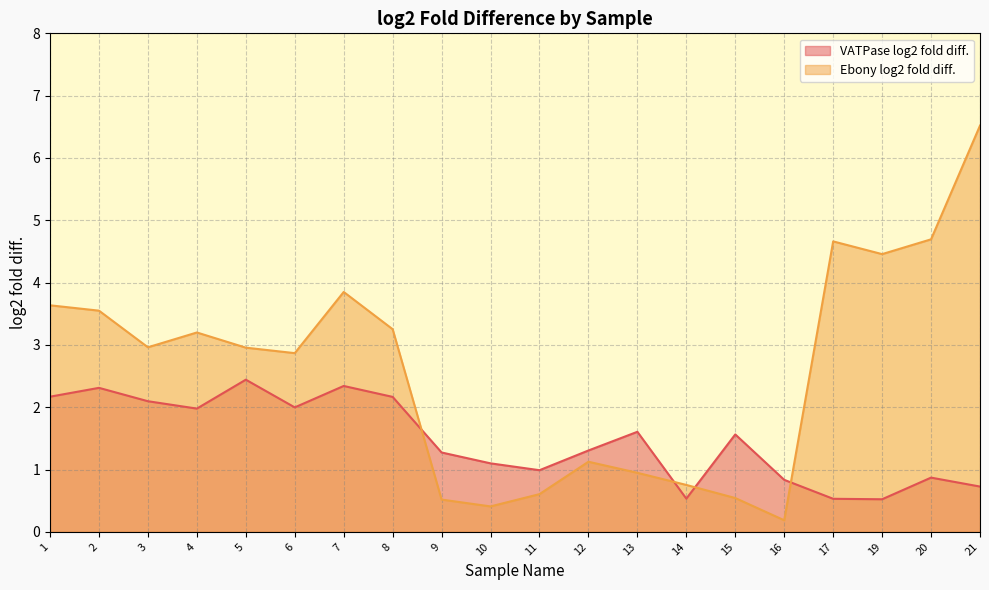

What is the value of the VATPase log2 fold diff. point at the 14th from the left?

0.5